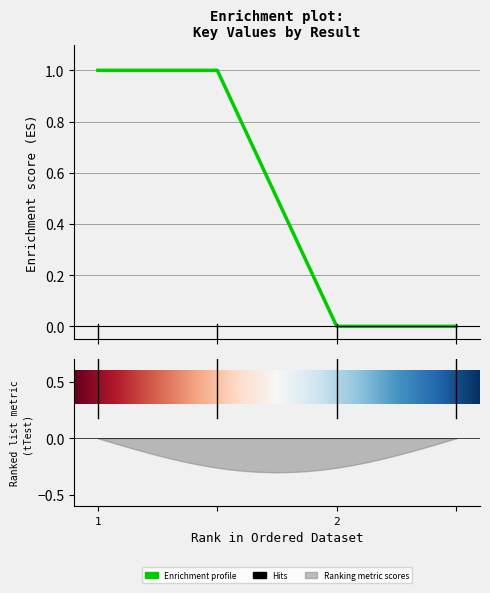

How many values are between 0 and 1?

4